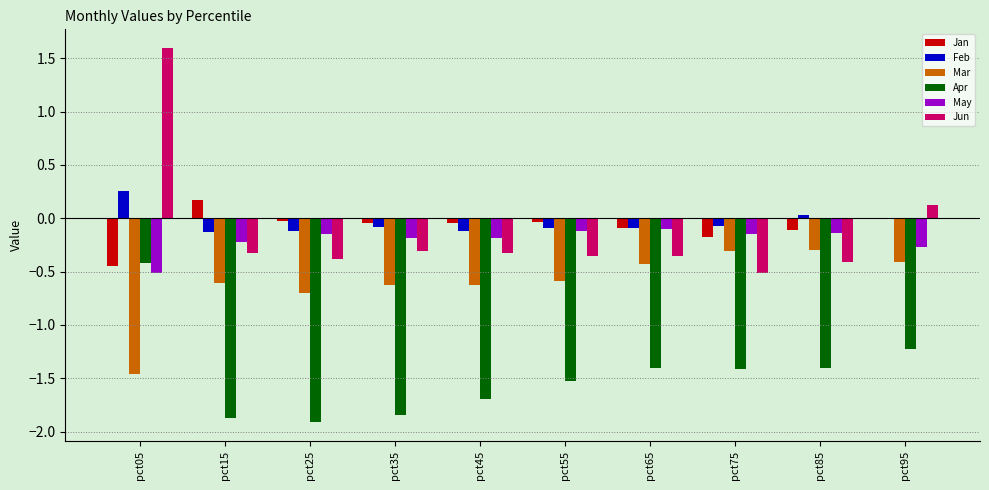

Is the value of Apr at pct25 greater than the value of Jun at pct15?

No